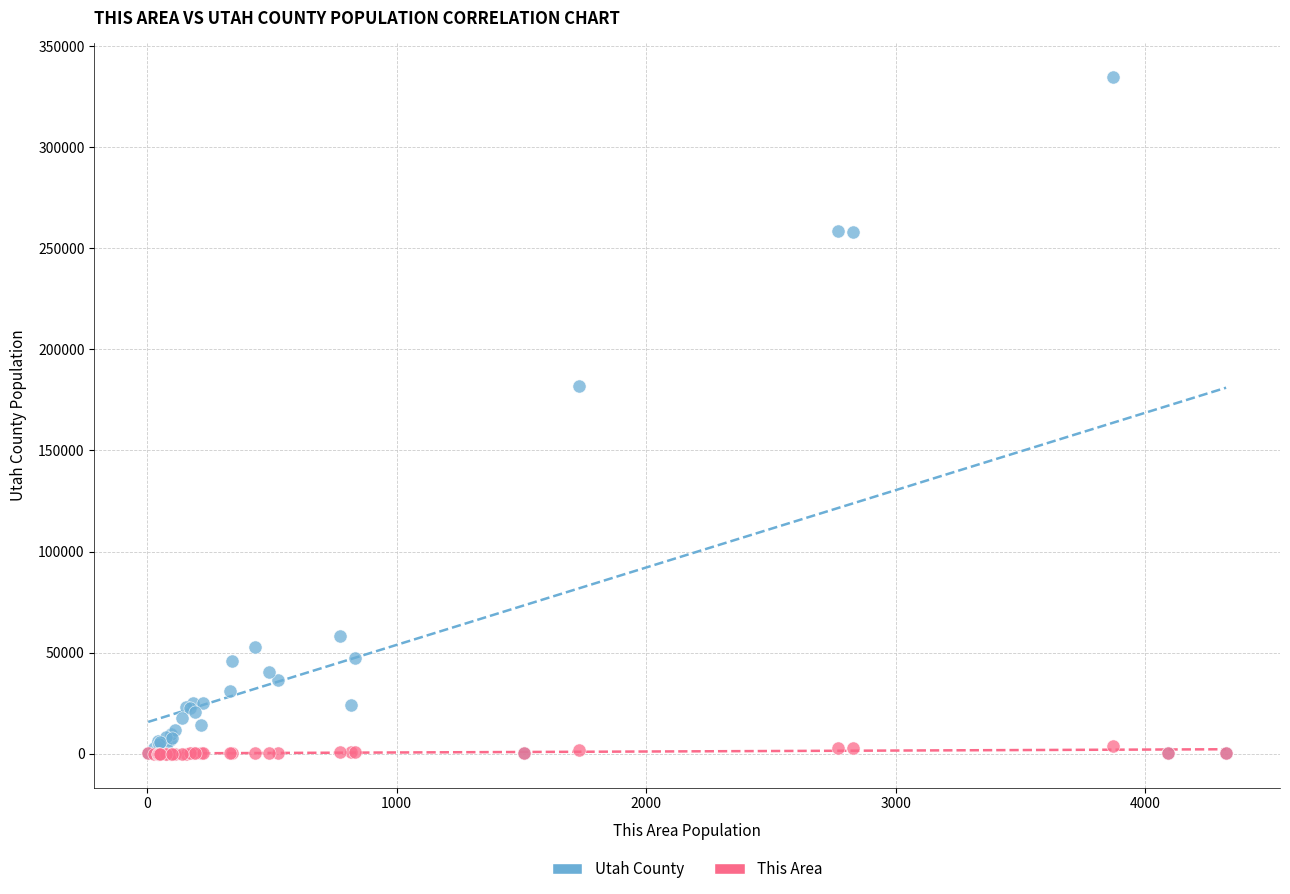

Across all series, what Y value is closest to 167307?

181977